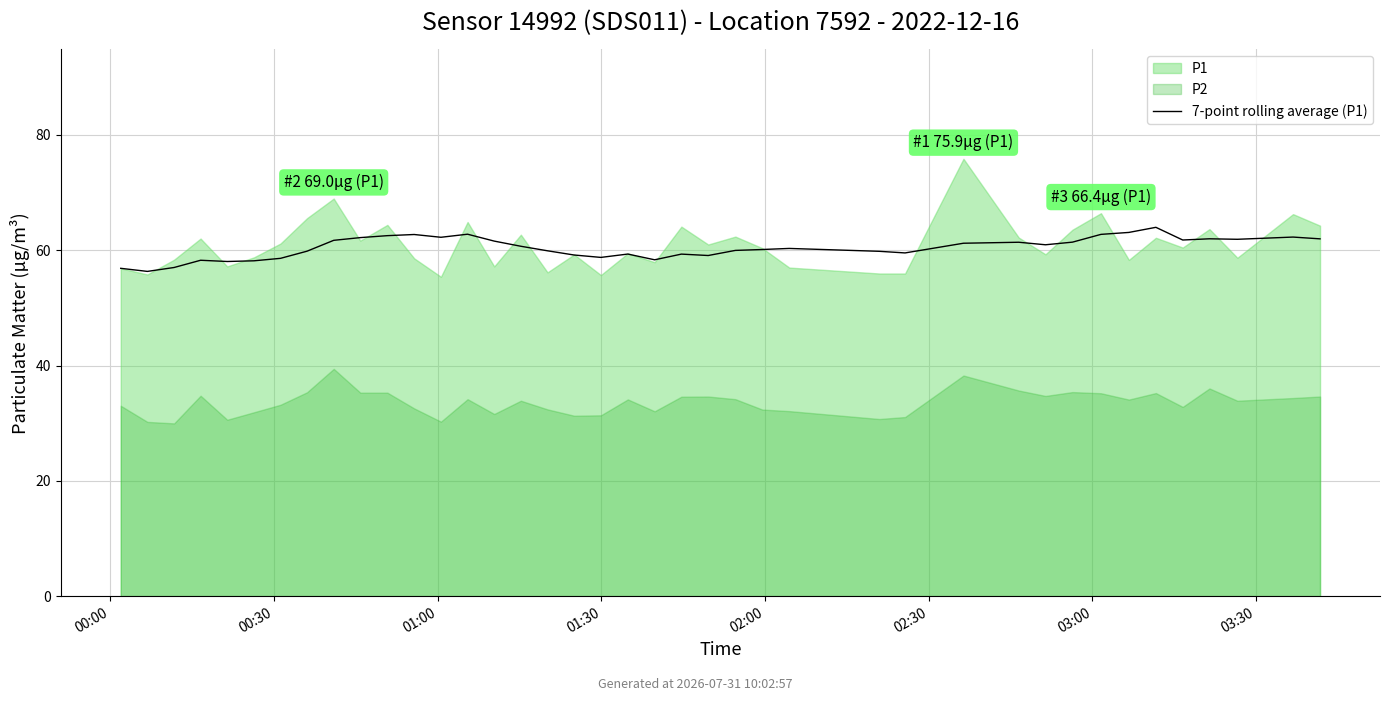

How many data points are less than 60?

18